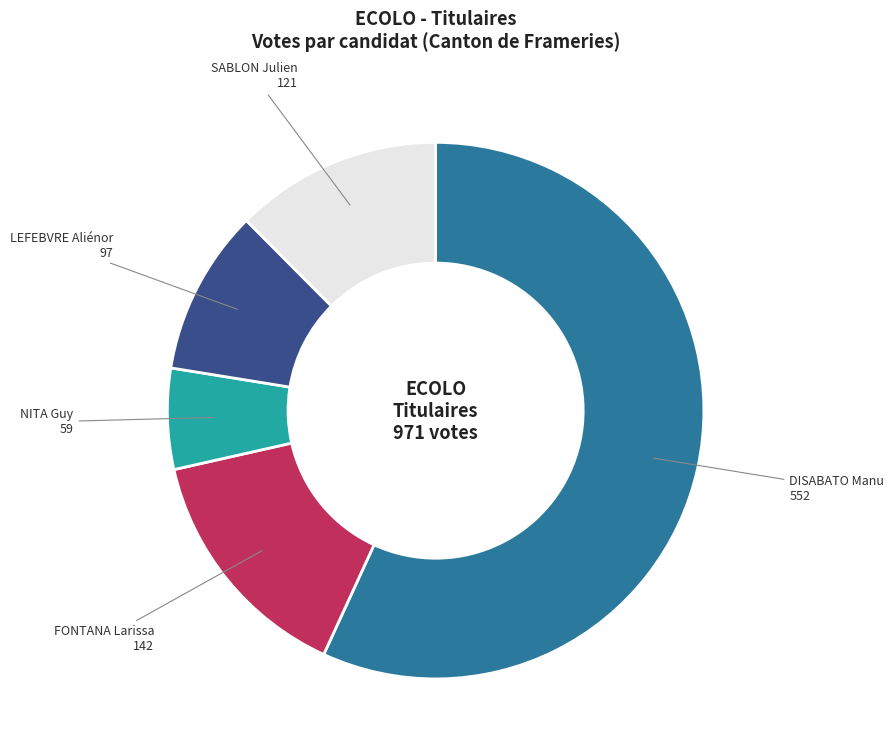

Is it true that LEFEBVRE Aliénor is 16% of the pie?

False